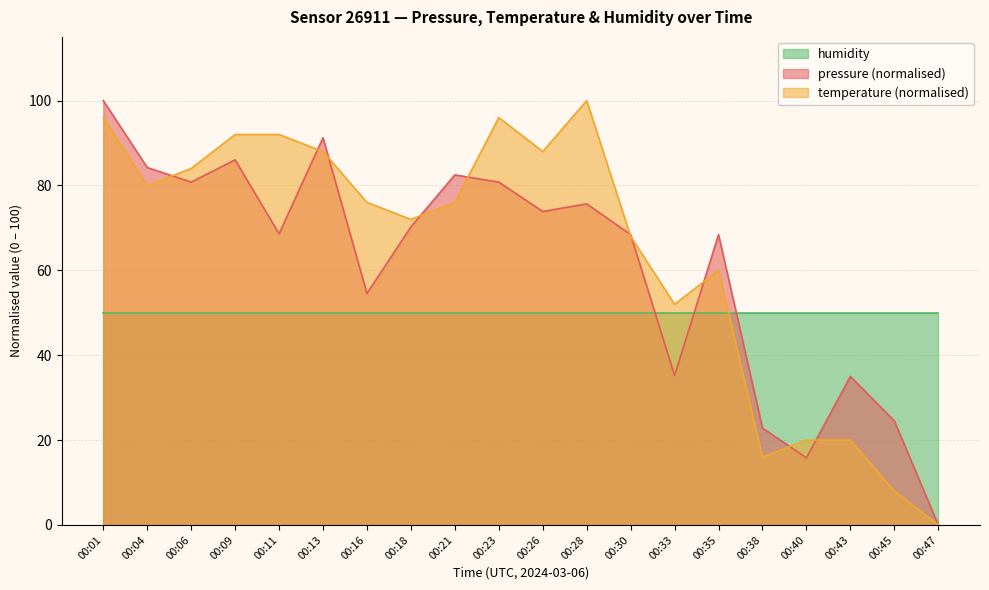

Count the number of categories in the chart.

20